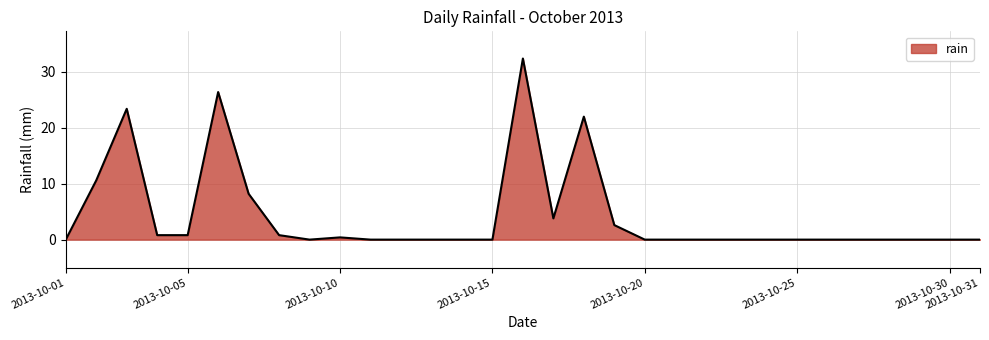

Reading right to left, transcribe all the data shown in this chart.

0.0	0.0	0.0	0.0	0.0	0.0	0.0	0.0	0.0	0.0	0.0	0.0	2.6	22.0	3.8	32.4	0.0	0.0	0.0	0.0	0.0	0.4	0.0	0.8	8.2	26.4	0.8	0.8	23.4	10.6	0.0